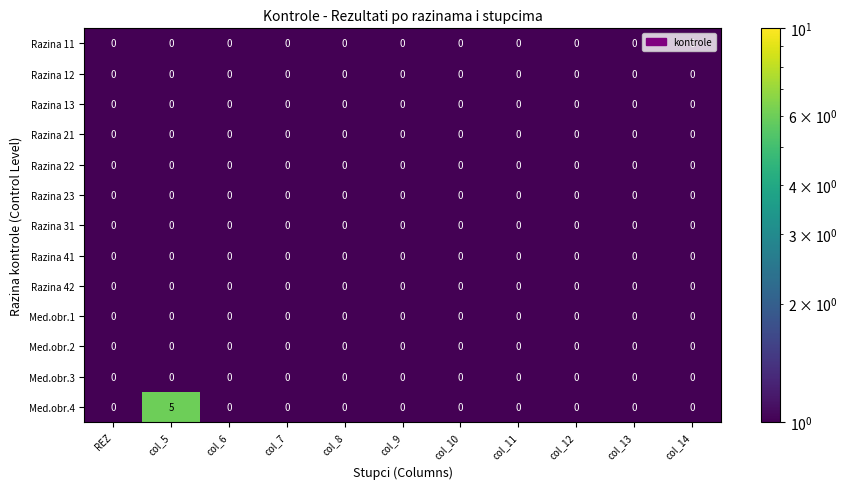

Is it true that Med.obr.3 equals 0 at col_6?

True